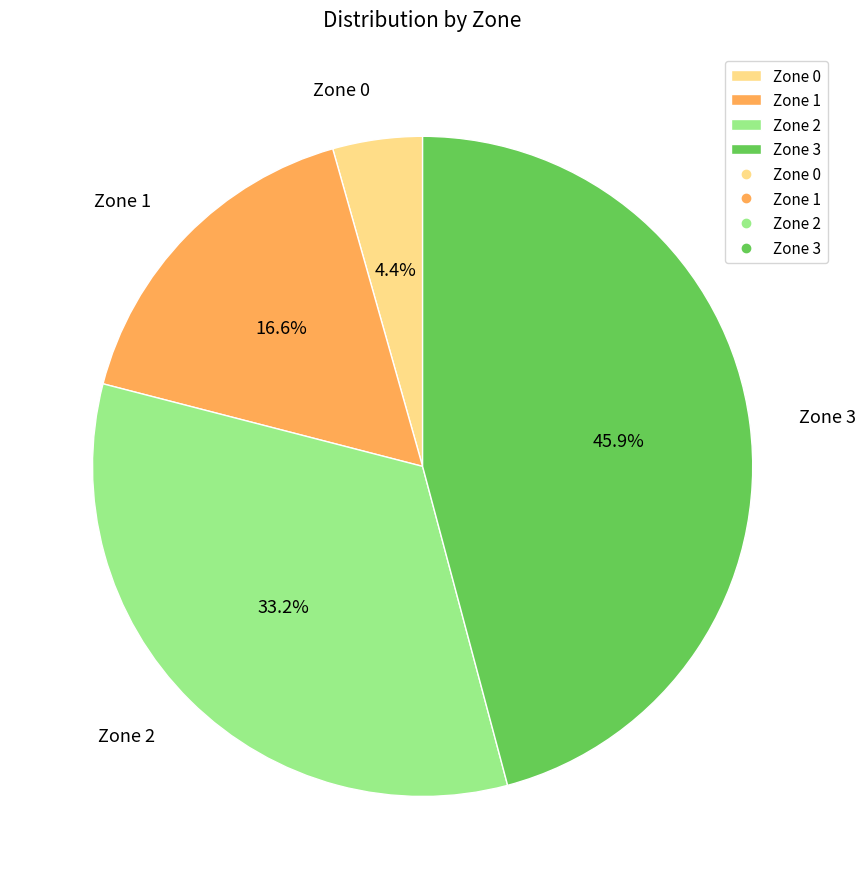

Which category has the smallest portion of the pie?

Zone 0